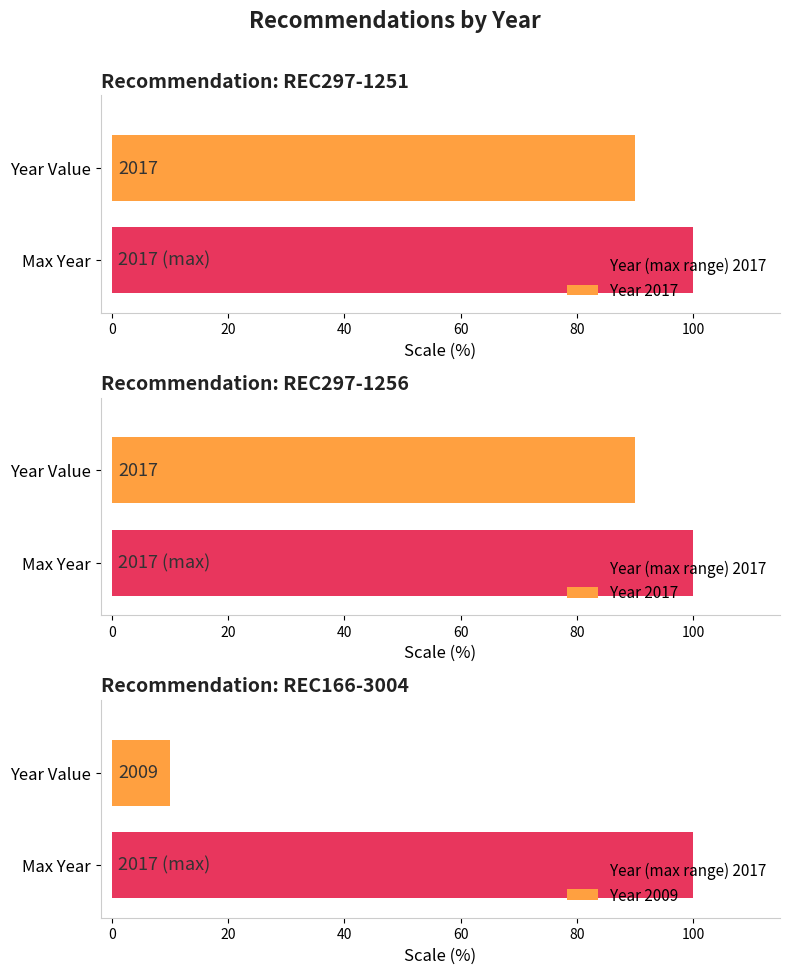

How many values are between 2009 and 2017?

3